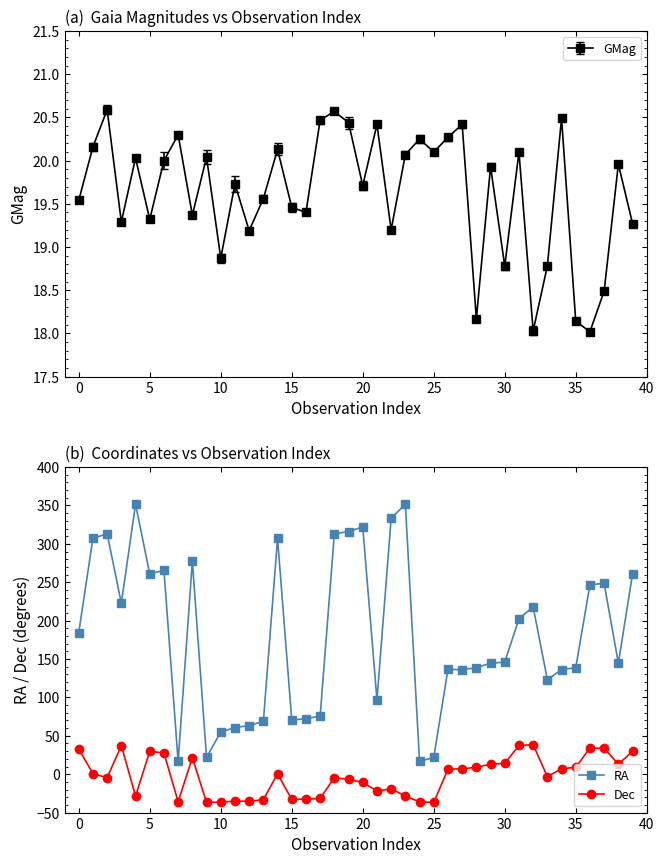

What is the difference between the maximum and second lowest values in the RA series?

335.0